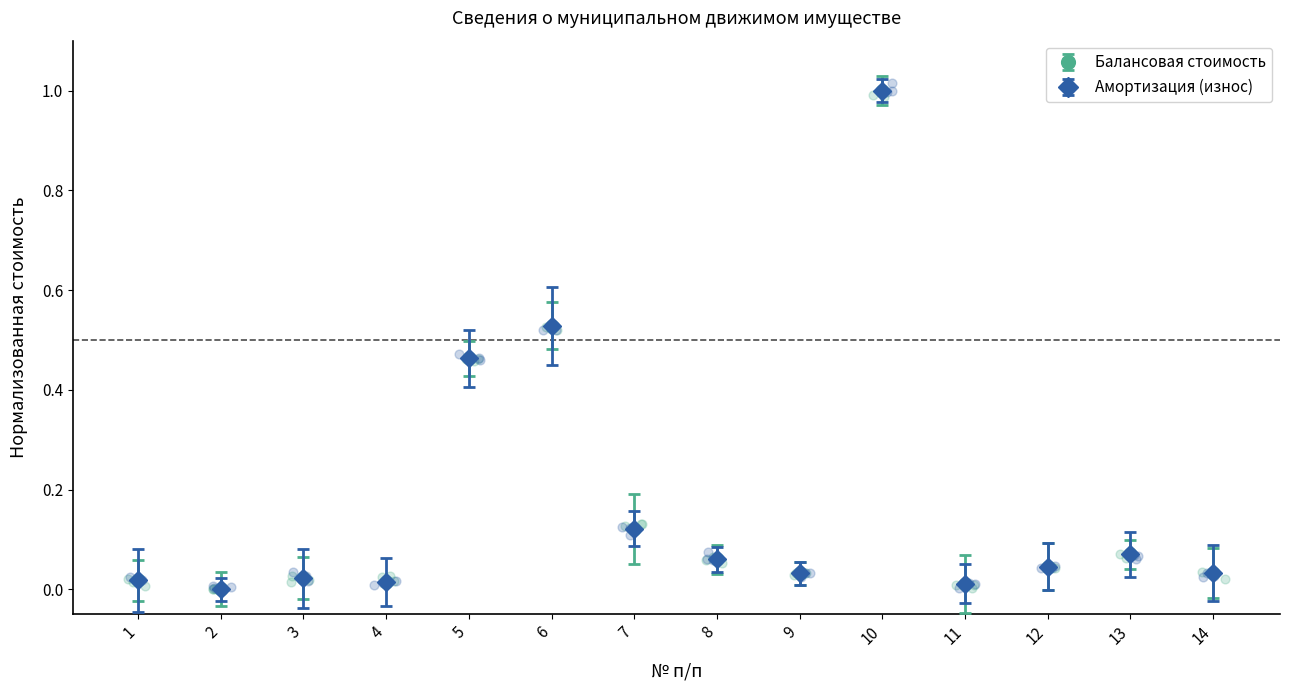

Which series contains the highest Y value?

Балансовая стоимость